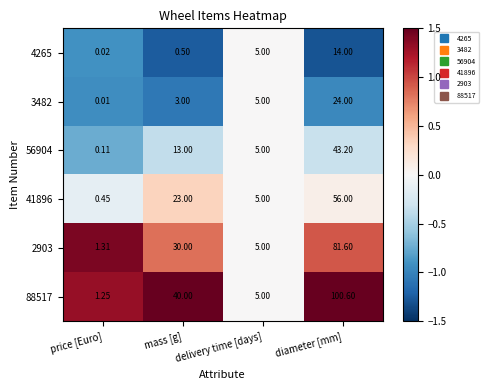

At which category is the sum across all series the highest?

diameter [mm]